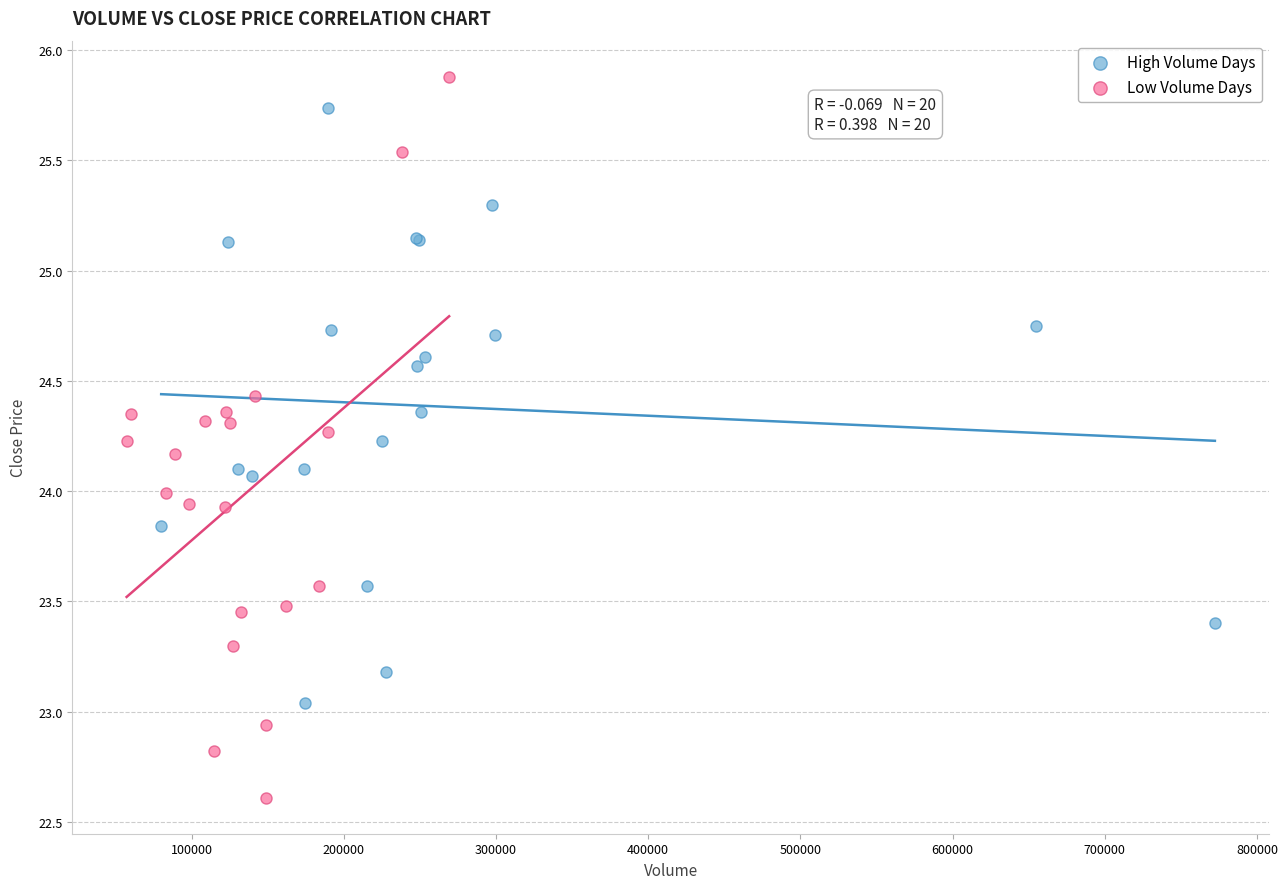

Which series contains the lowest Y value?

Low Volume Days